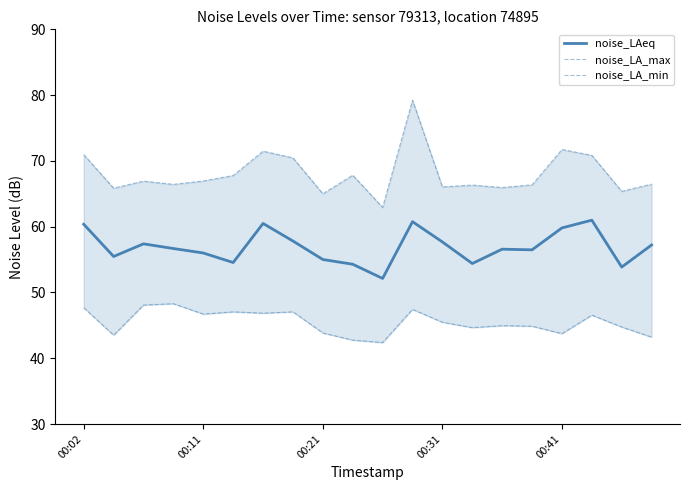

What is the average value of the noise_LA_max series?

68.0